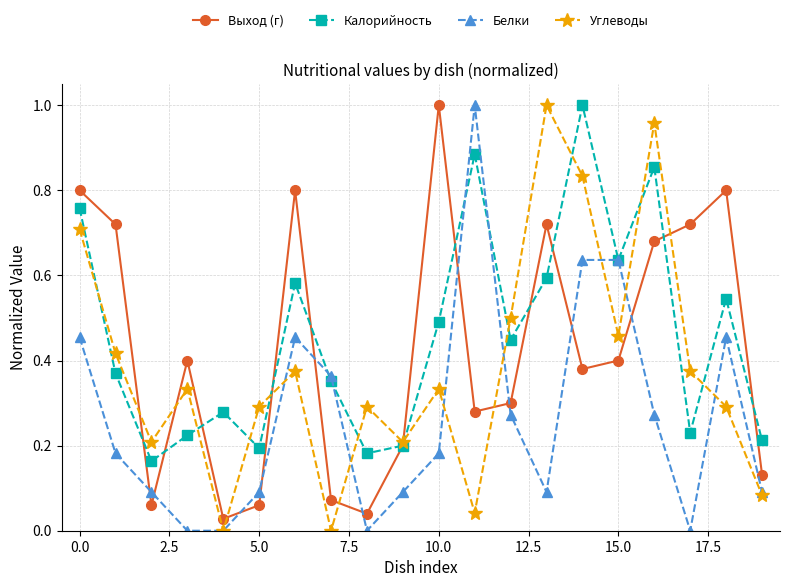

Does the chart have visible grid lines?

Yes